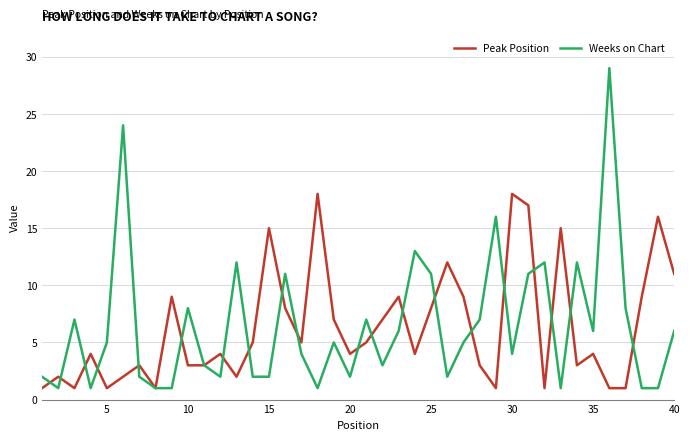

Which series has the largest range (max minus min)?

Weeks on Chart